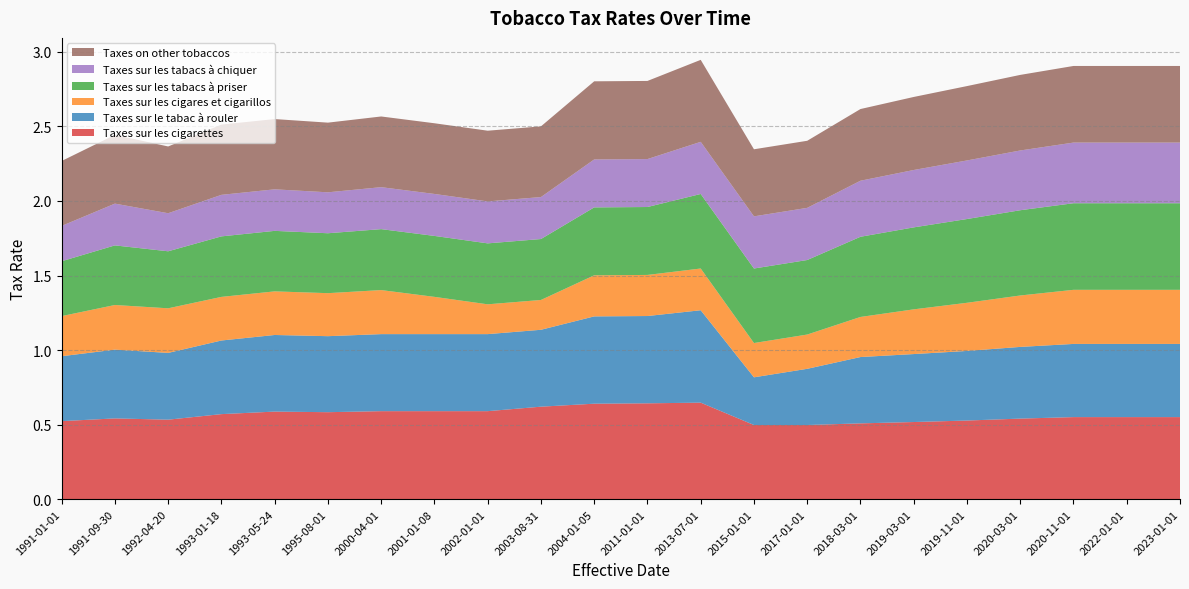

Reading left to right, transcribe all the data shown in this chart.

Taxes sur les cigarettes: 0.5	0.5	0.5	0.6	0.6	0.6	0.6	0.6	0.6	0.6	0.6	0.6	0.6	0.5	0.5	0.5	0.5	0.5	0.5	0.6	0.6	0.6
Taxes sur le tabac à rouler: 0.4	0.5	0.4	0.5	0.5	0.5	0.5	0.5	0.5	0.5	0.6	0.6	0.6	0.3	0.4	0.4	0.5	0.5	0.5	0.5	0.5	0.5
Taxes sur les cigares et cigarillos: 0.3	0.3	0.3	0.3	0.3	0.3	0.3	0.2	0.2	0.2	0.3	0.3	0.3	0.2	0.2	0.3	0.3	0.3	0.3	0.4	0.4	0.4
Taxes sur les tabacs à priser: 0.4	0.4	0.4	0.4	0.4	0.4	0.4	0.4	0.4	0.4	0.5	0.5	0.5	0.5	0.5	0.5	0.6	0.6	0.6	0.6	0.6	0.6
Taxes sur les tabacs à chiquer: 0.2	0.3	0.3	0.3	0.3	0.3	0.3	0.3	0.3	0.3	0.3	0.3	0.3	0.3	0.3	0.4	0.4	0.4	0.4	0.4	0.4	0.4
Taxes on other tobaccos: 0.4	0.5	0.4	0.5	0.5	0.5	0.5	0.5	0.5	0.5	0.5	0.5	0.6	0.5	0.5	0.5	0.5	0.5	0.5	0.5	0.5	0.5